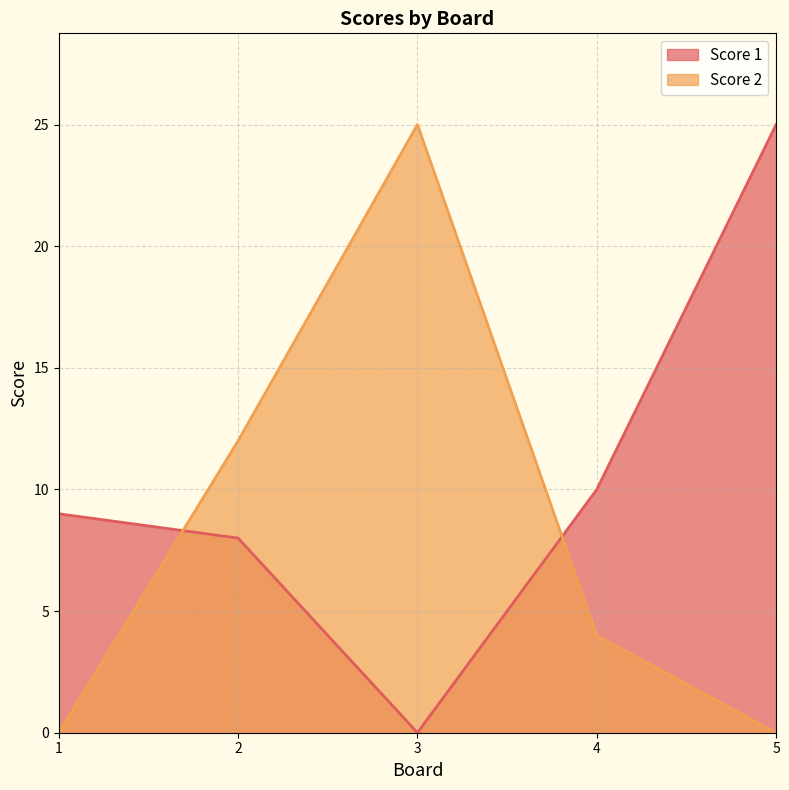

List the series in order of their peak value, lowest first.

Score 1, Score 2